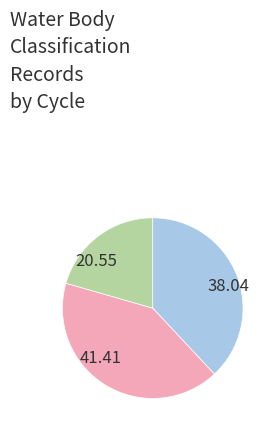

Is there a majority slice in this chart?

No